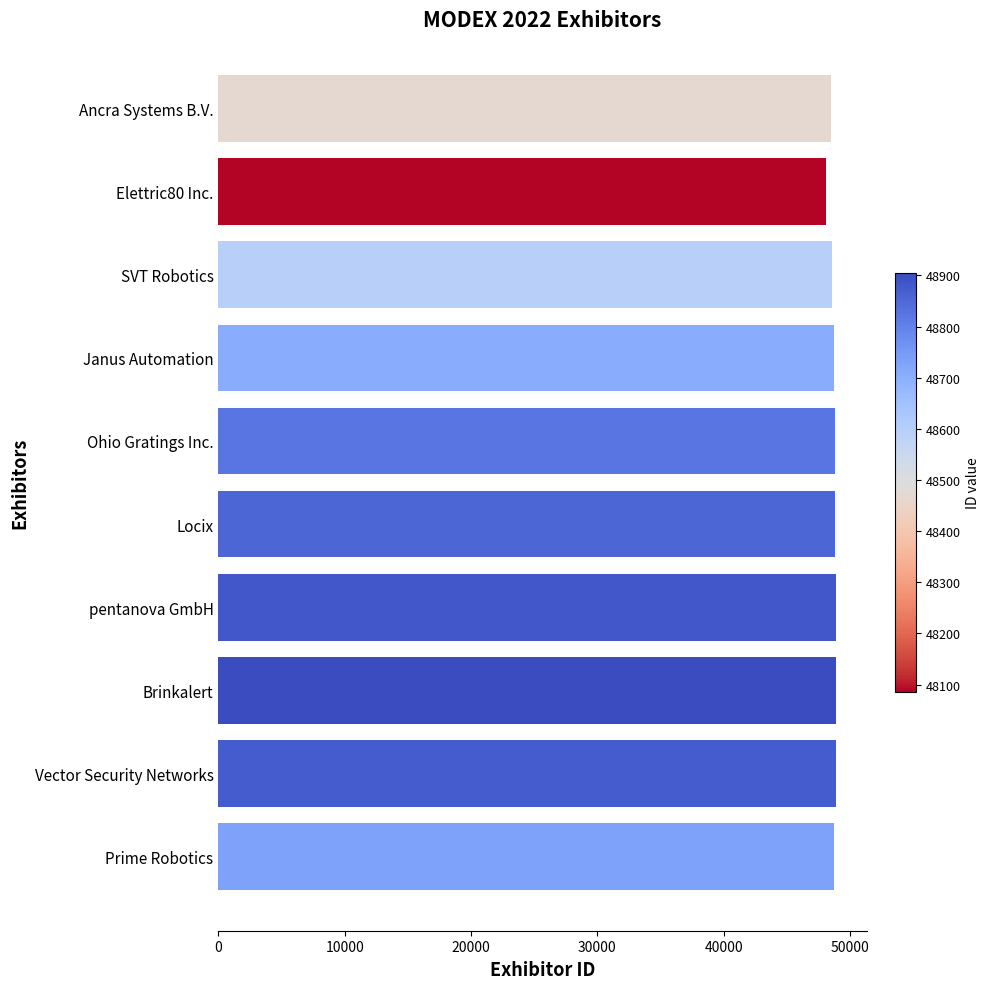

What is the maximum value shown in the chart?

48904